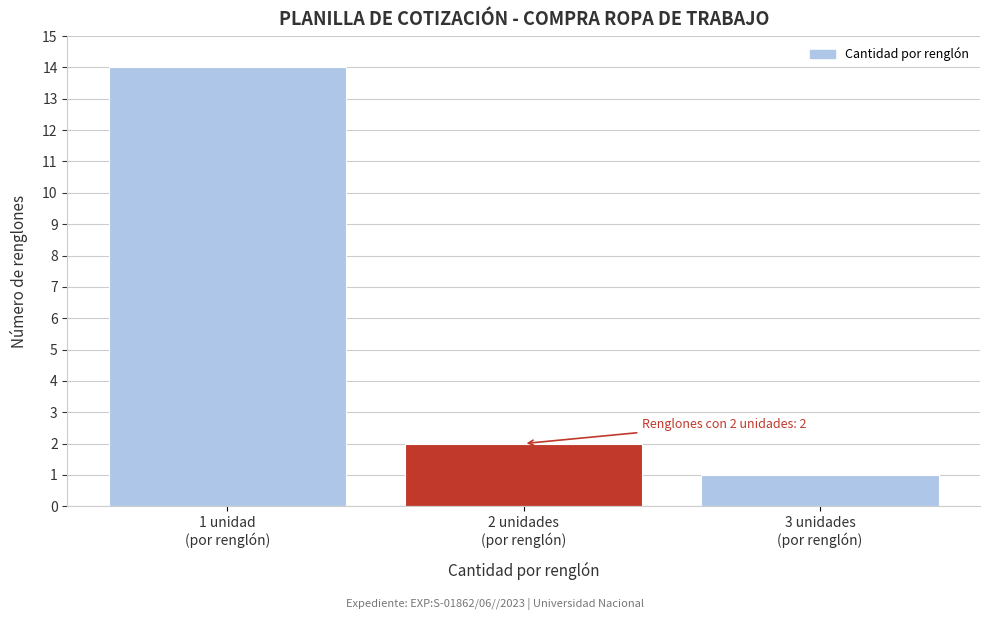

Reading left to right, extract all data points from this chart.

14	2	1